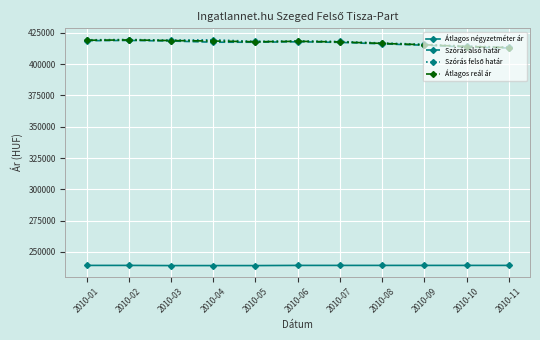

True or false: Átlagos reál ár has more than 1 points higher than both neighbors.

True